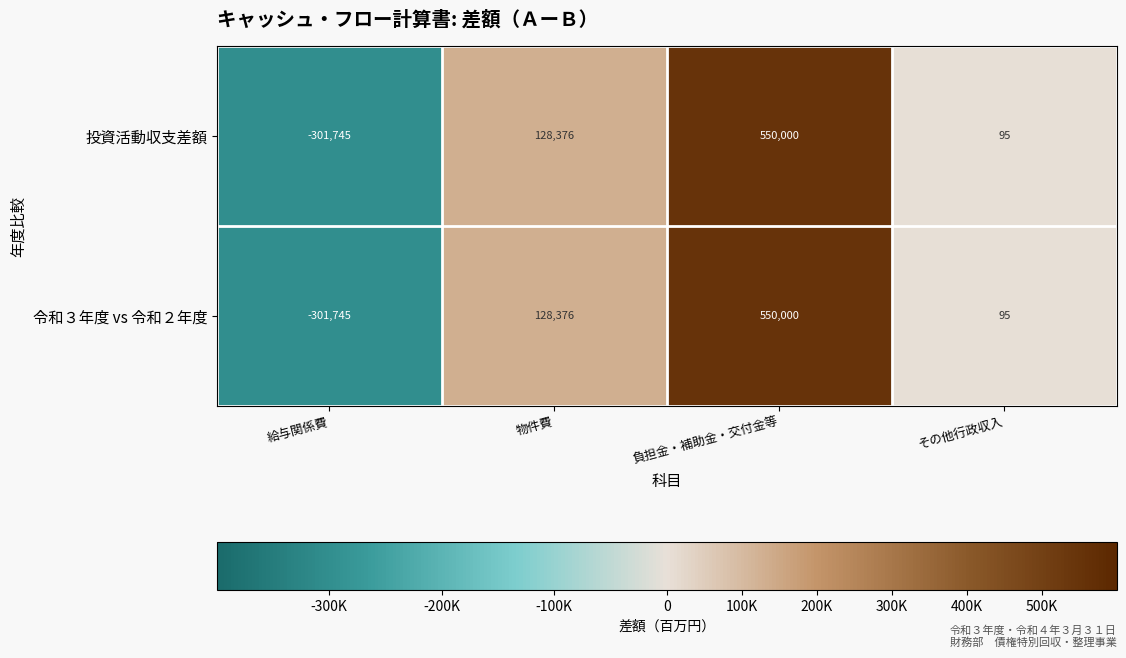

Rank the categories by 投資活動収支差額 value from highest to lowest.

負担金・補助金・交付金等, 物件費, その他行政収入, 給与関係費